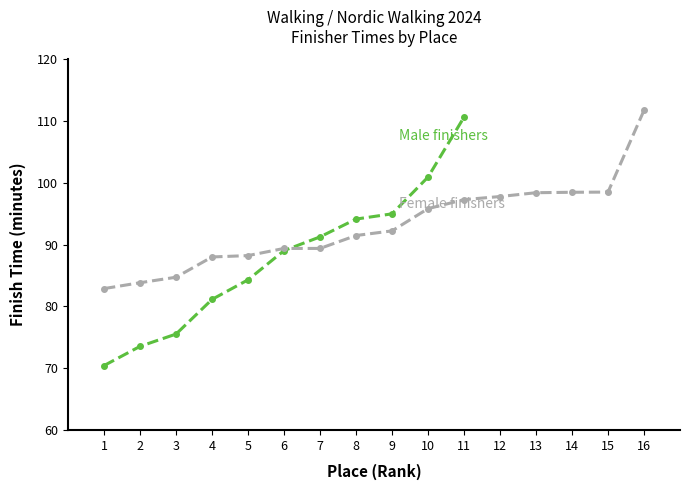

Between 1 and 2, which is larger?

2